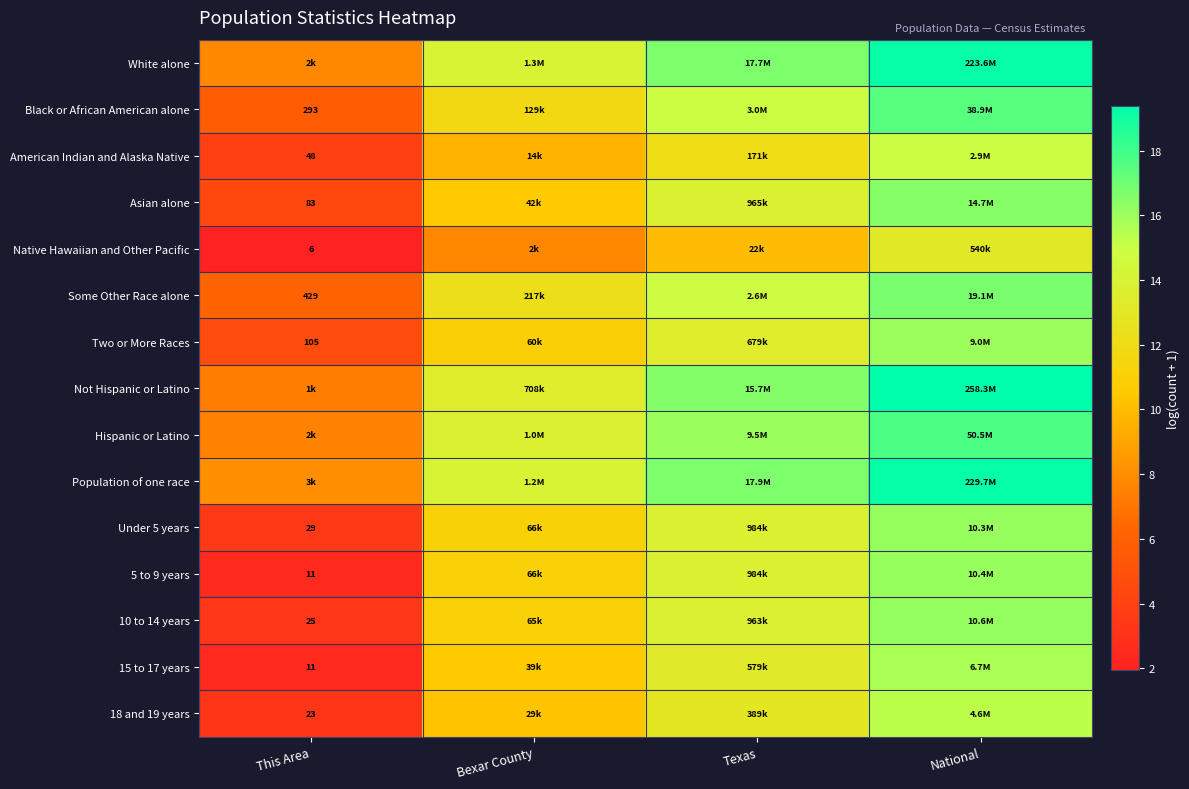

Is it true that 15 to 17 years equals 2.5 at This Area?

True